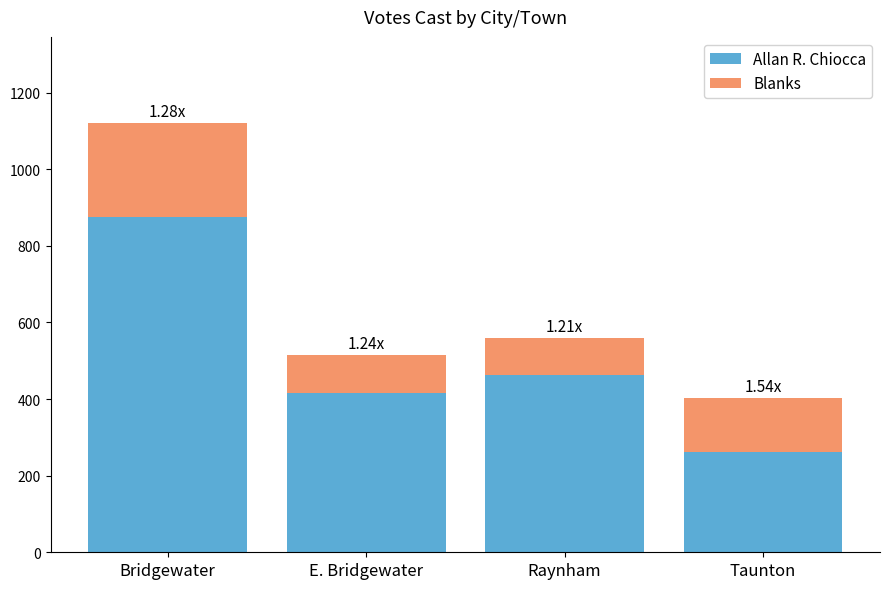

Where is Allan R. Chiocca nearest to the value 568?

Raynham